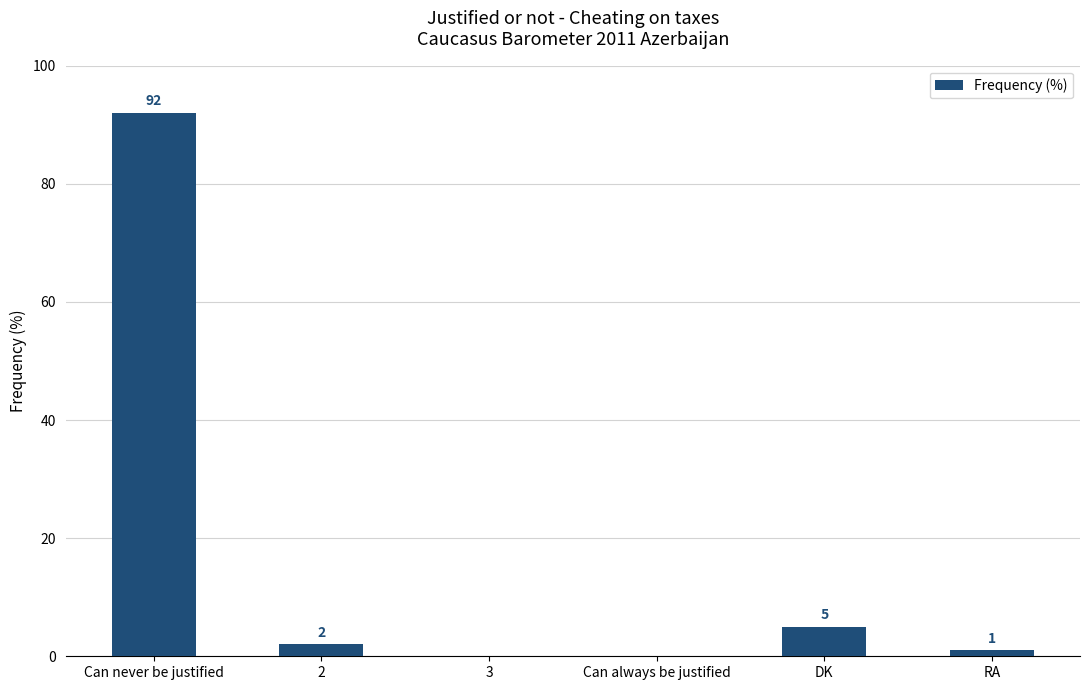

What is the difference between the values at RA and DK?

4